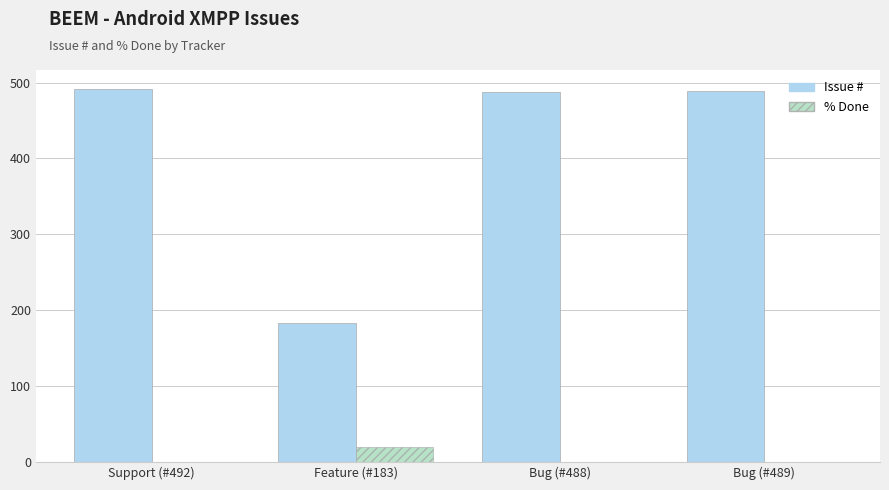

Which series changed the most between Feature (#183) and Bug (#488)?

Issue #